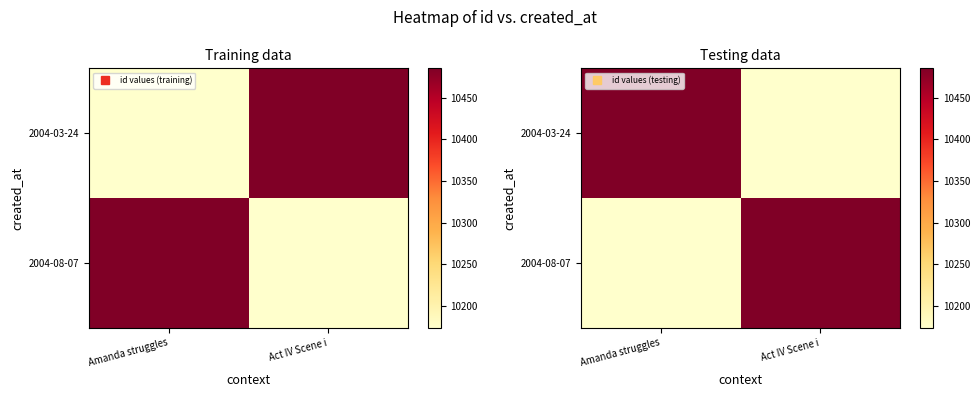

The 2004-08-07 series shows 13635 at Amanda struggles. True or false?

False